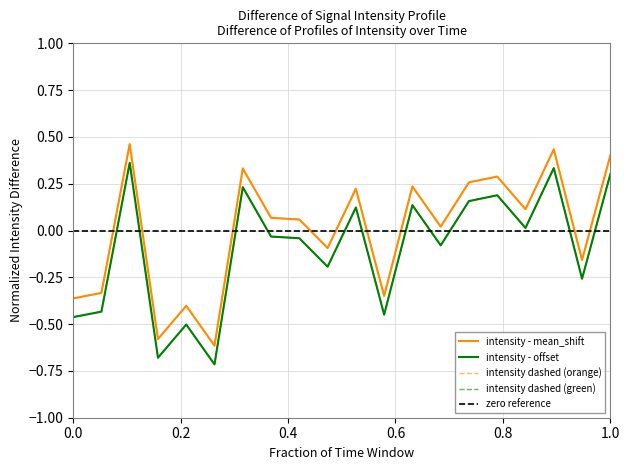

Rank the categories by value from highest to lowest.

4, 34, 38, 12, 30, 28, 24, 20, 32, 14, 16, 26, 18, 36, 2, 22, 0, 8, 6, 10